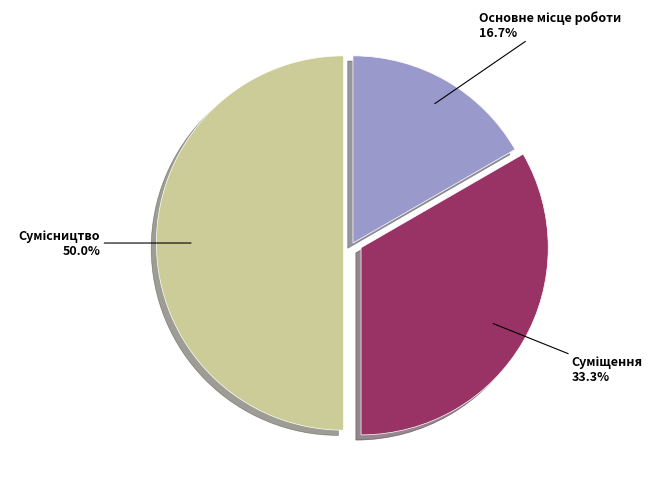

Count the number of slices in the pie.

3